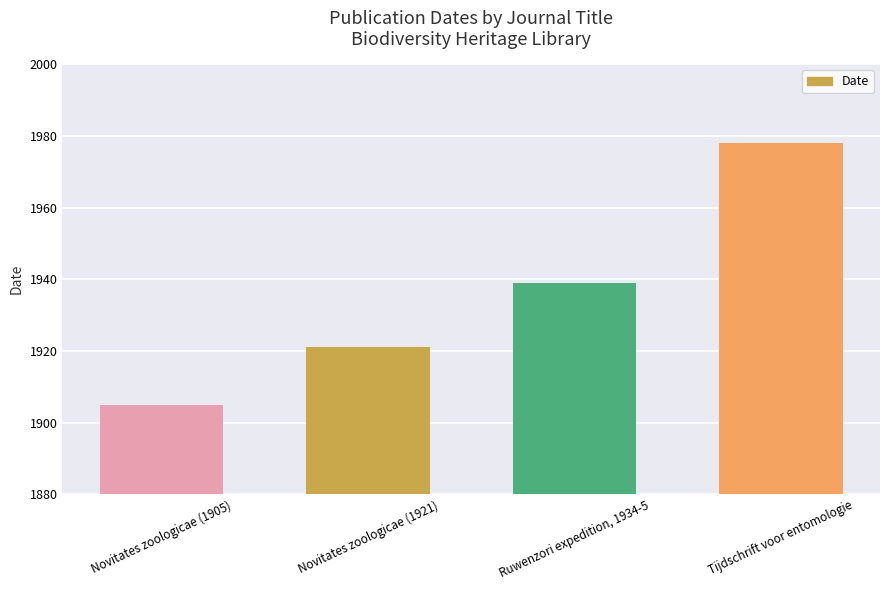

What is the change in value from Novitates zoologicae (1905) to Novitates zoologicae (1921)?

+16